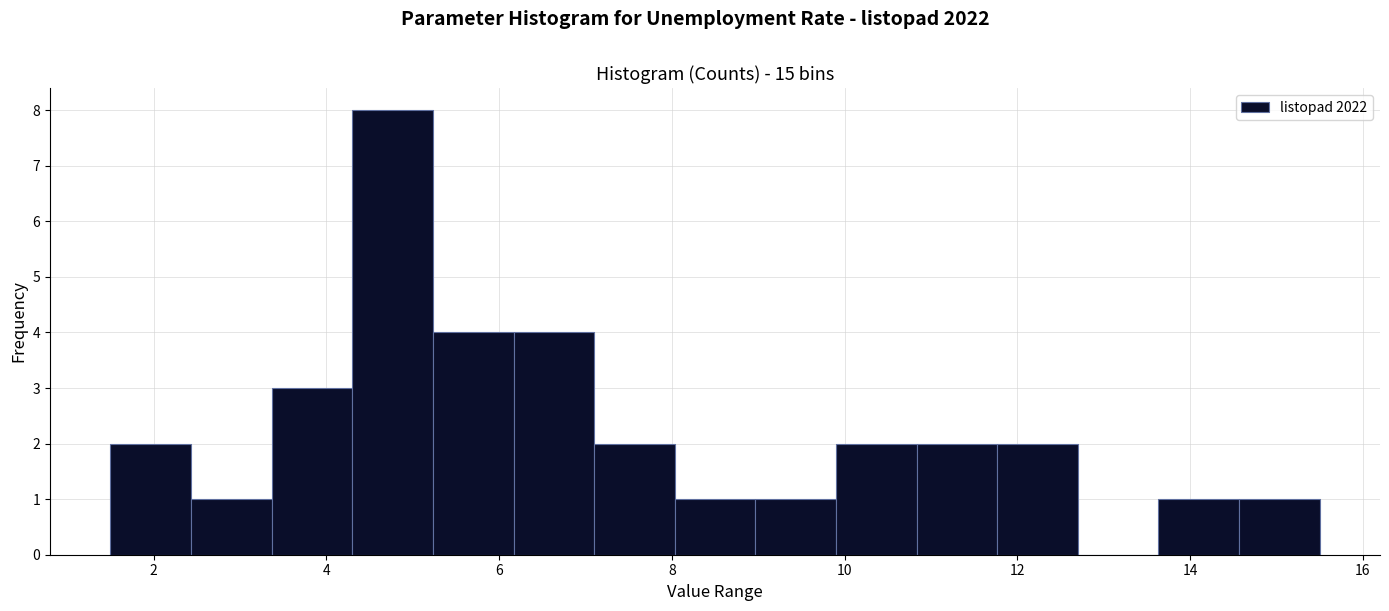

Reading left to right, transcribe this chart: for each bar, give the range it covers on the x-axis and its height. Neither the bar edges nor the heights are printed on the chart, so give them approximately, as read against the axes.

1.6 to 2.4: 2
2.4 to 3.4: 1
3.4 to 4.4: 3
4.4 to 5.2: 8
5.2 to 6.2: 4
6.2 to 7.2: 4
7.2 to 8.0: 2
8.0 to 9.0: 1
9.0 to 10.0: 1
10.0 to 10.8: 2
10.8 to 11.8: 2
11.8 to 12.8: 2
12.8 to 13.6: 0
13.6 to 14.6: 1
14.6 to 15.6: 1